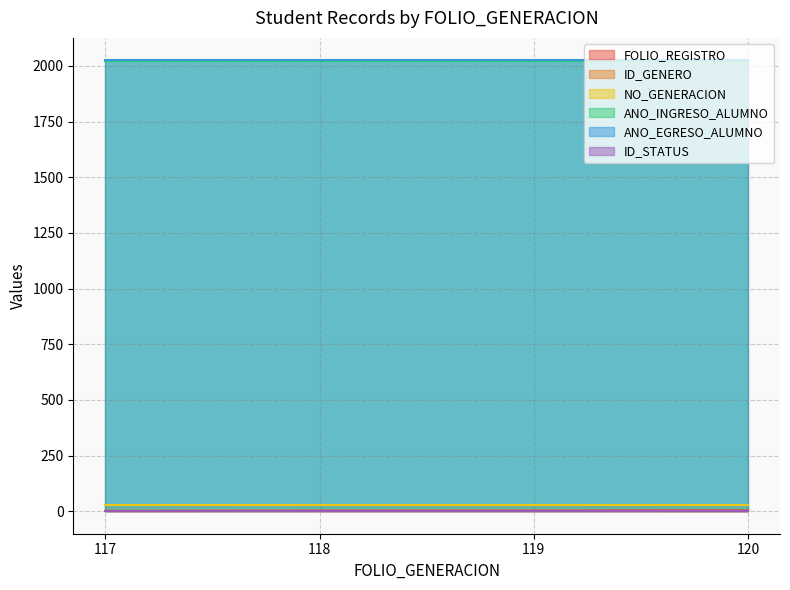

What are all the series names shown in the legend?

FOLIO_REGISTRO, ID_GENERO, NO_GENERACION, ANO_INGRESO_ALUMNO, ANO_EGRESO_ALUMNO, ID_STATUS